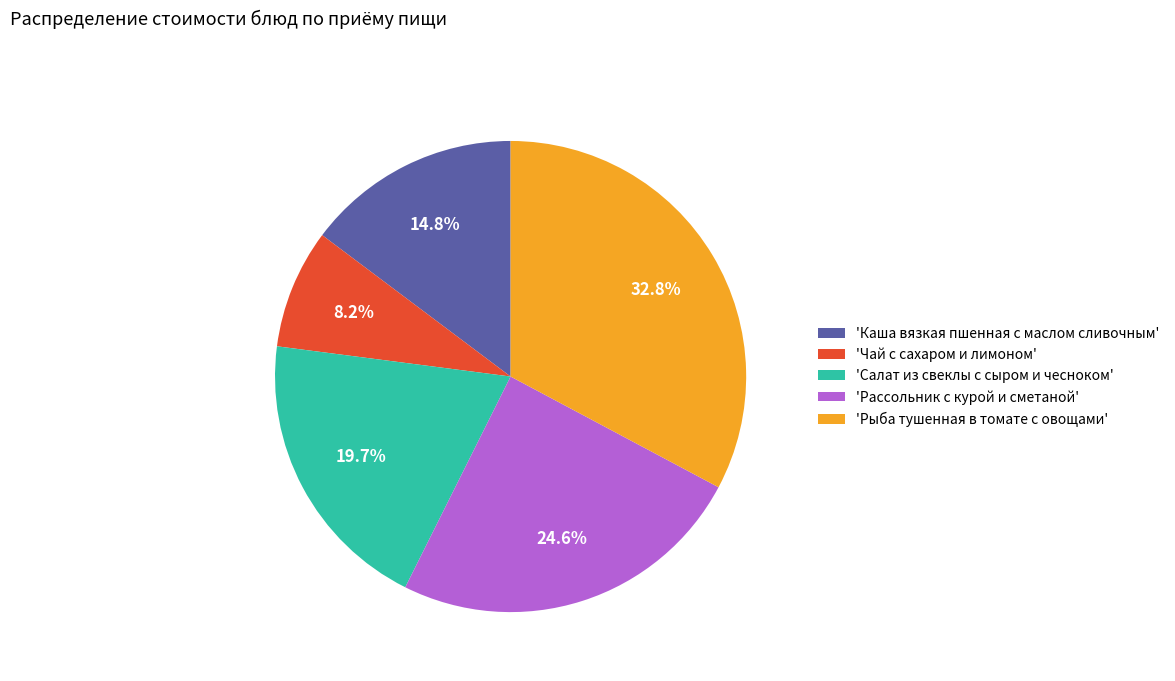

What percentage do 'Чай с сахаром и лимоном' and 'Рассольник с курой и сметаной' together represent?

32.8%